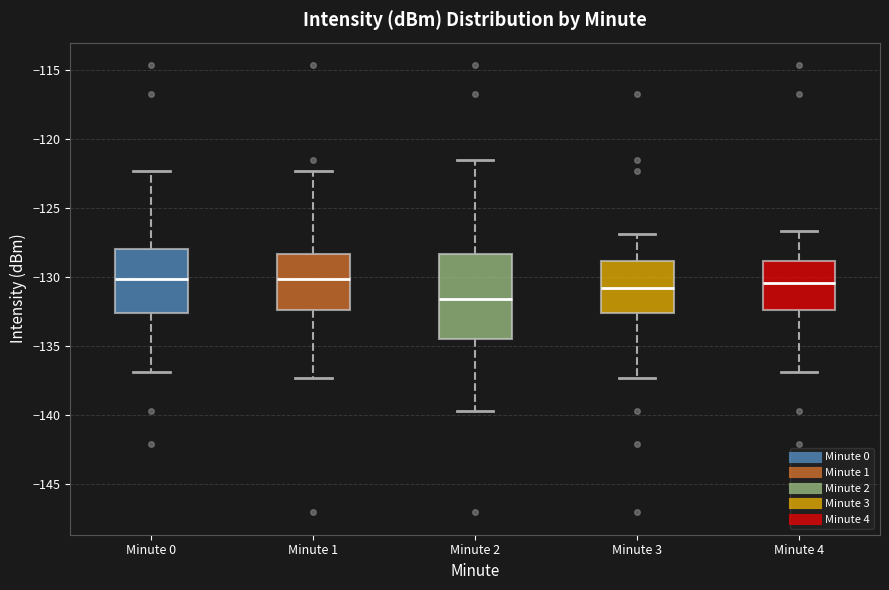

Where is the upper edge of the box for Minute 4 on the y-axis? The values are not printed on the chart, so give them approximately, as read against the axis.

-129.0